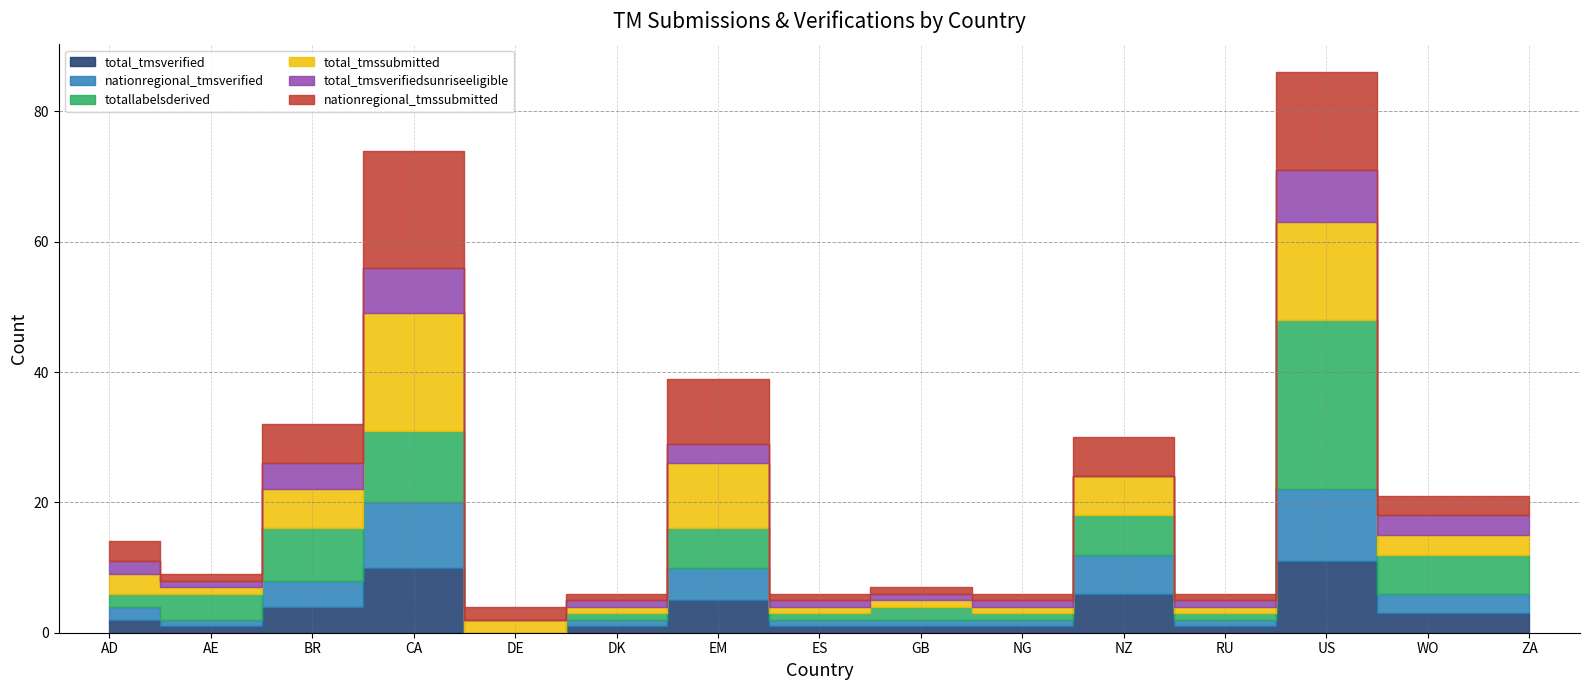

The nationregional_tmsverified series shows 2 at RU. True or false?

False